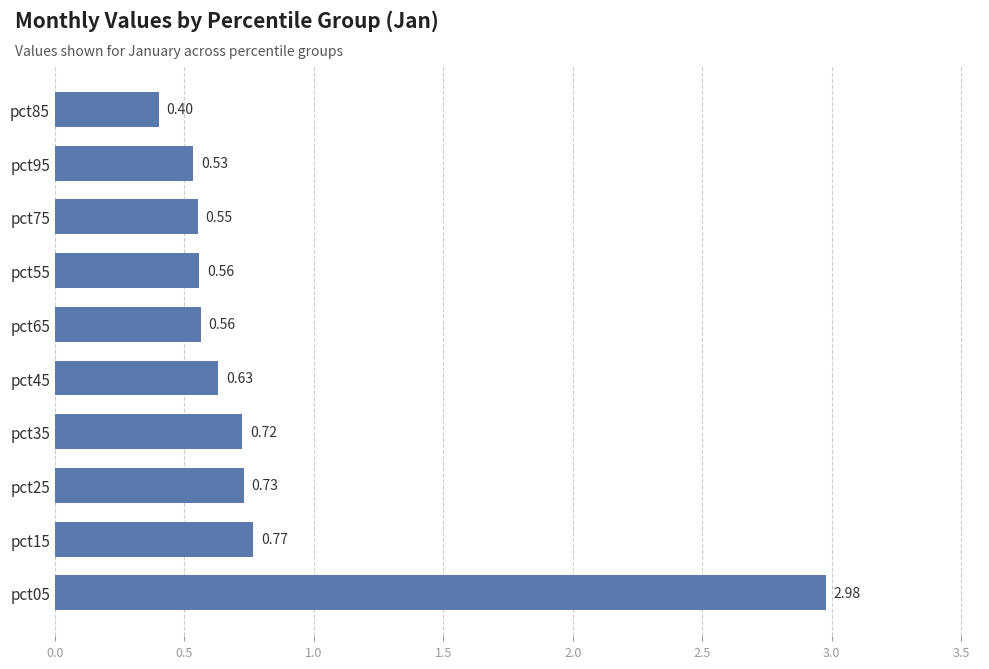

How many bars are there in total?

10